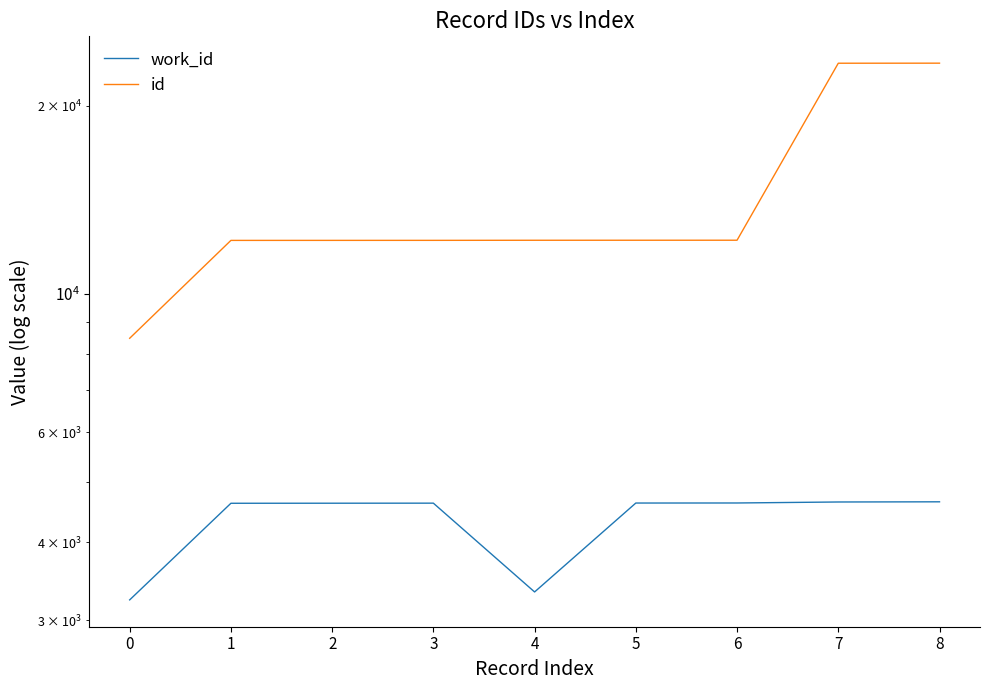

At which label does id reach its peak?

8